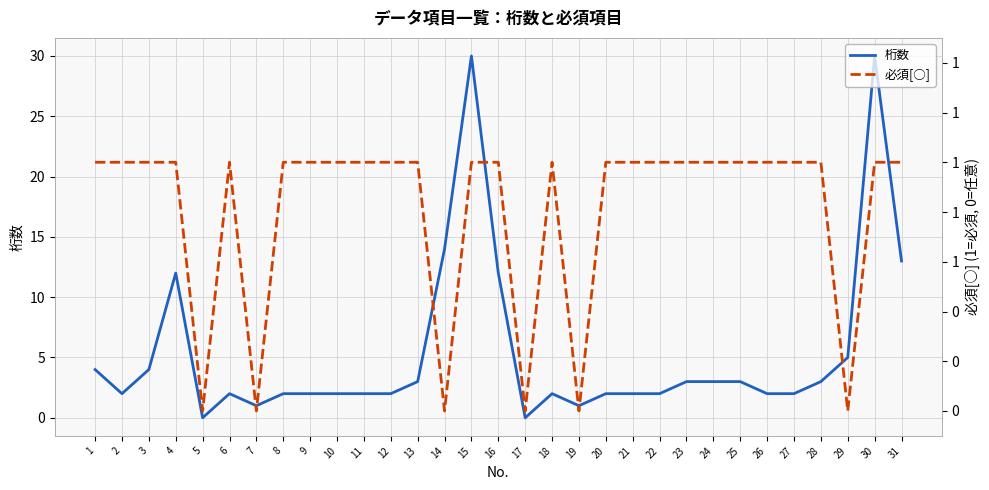

What are all the series names shown in the legend?

桁数, 必須[○]